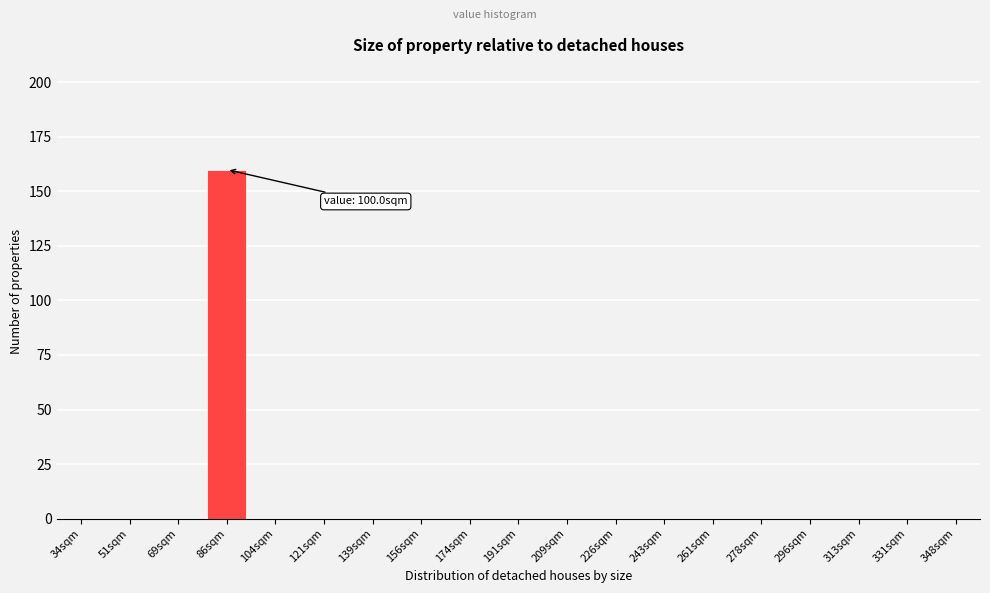

Reading left to right, list all the values displayed in this chart.

34sqm=0	51sqm=0	69sqm=0	86sqm=160	104sqm=0	121sqm=0	139sqm=0	156sqm=0	174sqm=0	191sqm=0	209sqm=0	226sqm=0	243sqm=0	261sqm=0	278sqm=0	296sqm=0	313sqm=0	331sqm=0	348sqm=0